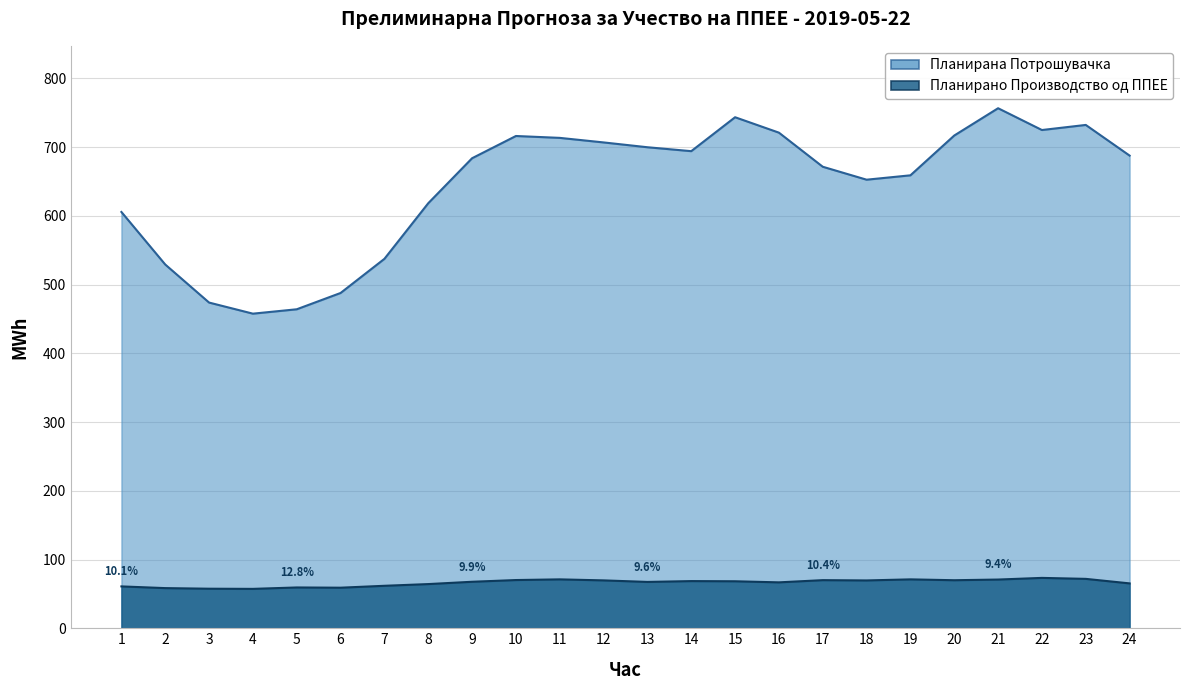

Does the chart have visible grid lines?

Yes